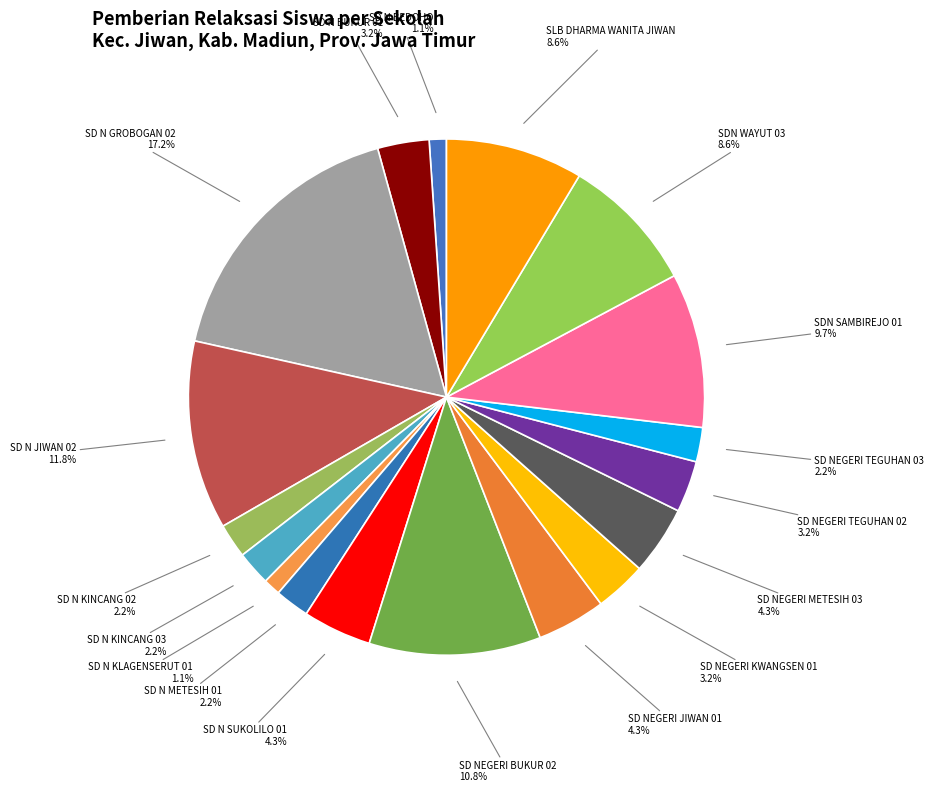

What portion of the pie excludes SD NEGERI JIWAN 01?

95.7%